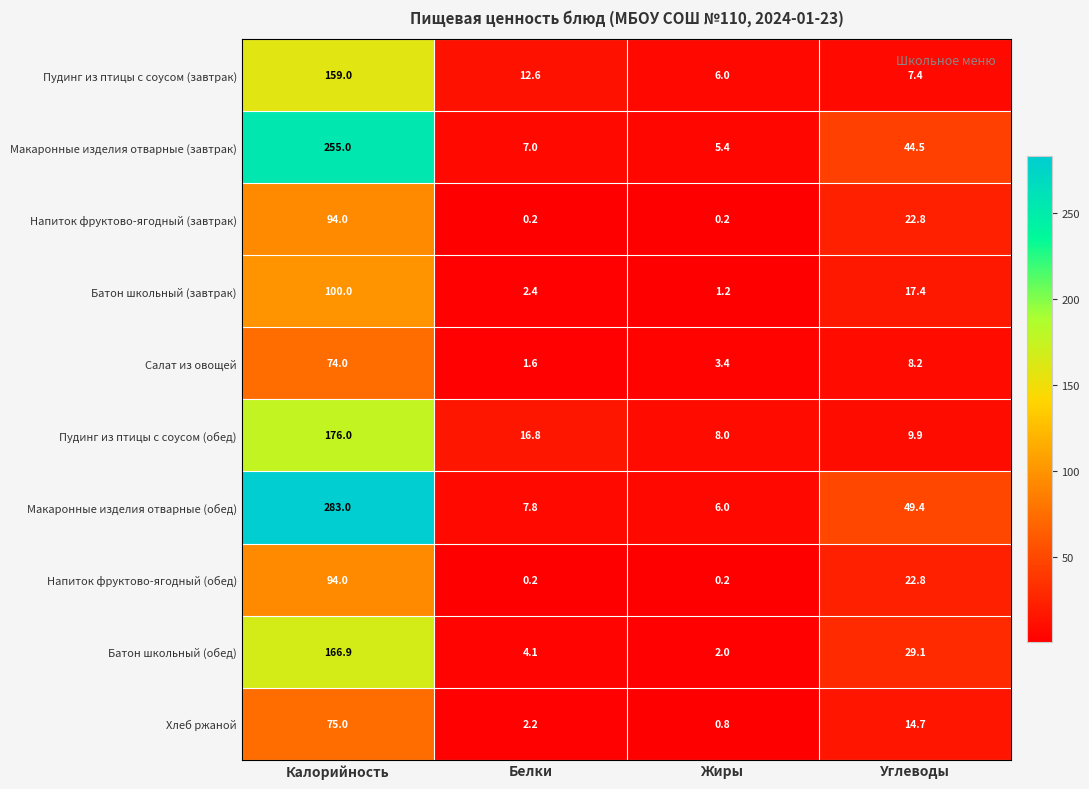

Which series has the largest range (max minus min)?

Макаронные изделия отварные (обед)